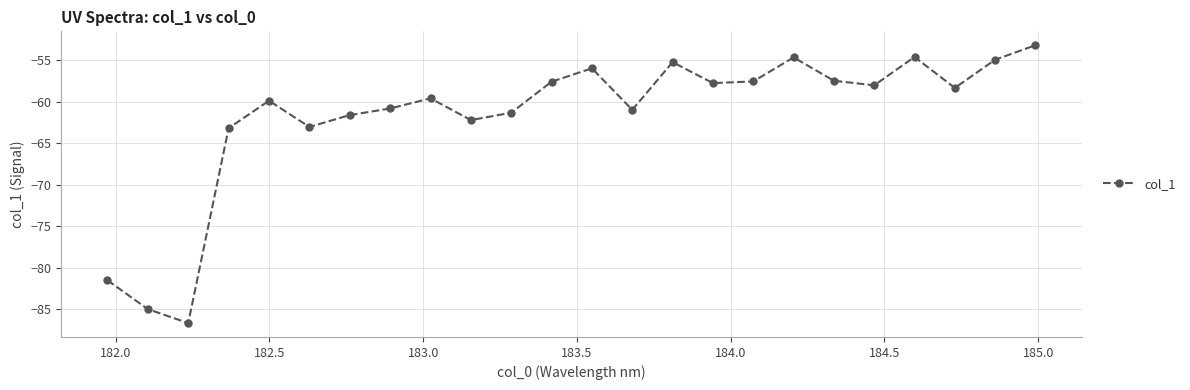

How many points are higher than both their immediate neighbors (excluding endpoints)?

6